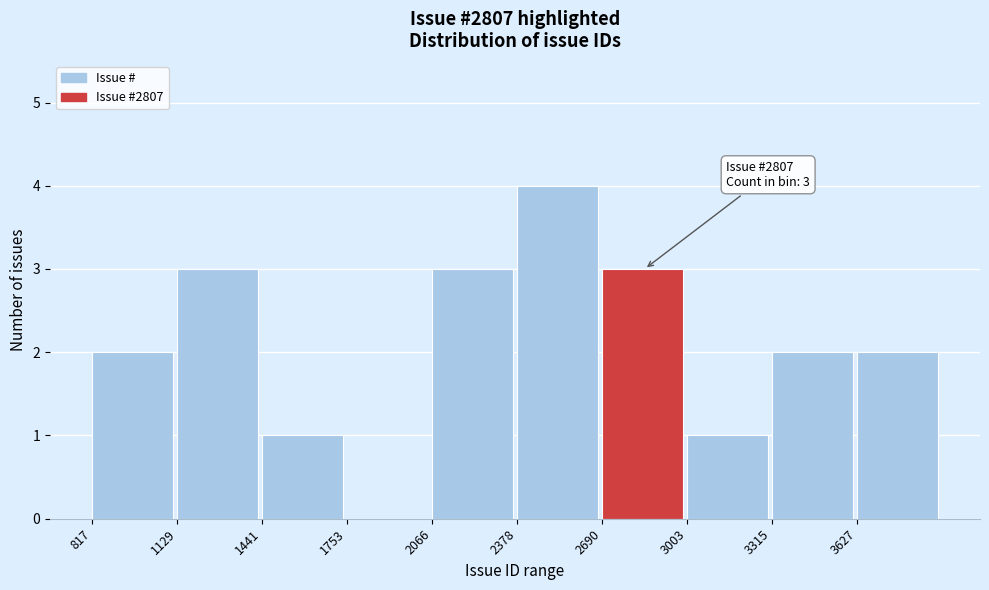

Over which range of the x-axis is the bar tallest?

2400 to 2700